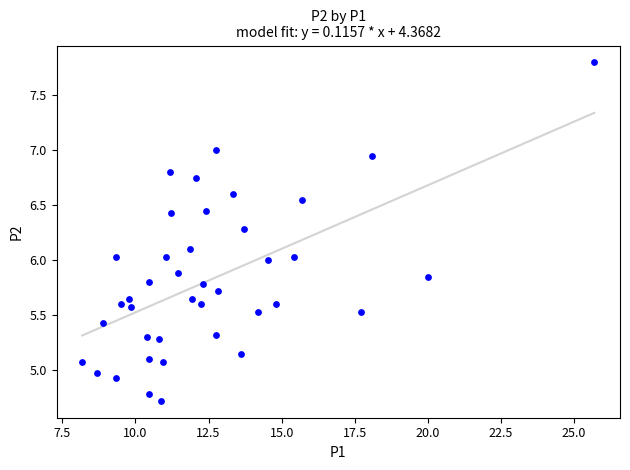

What is the range of Y values (max minus min)?

3.1